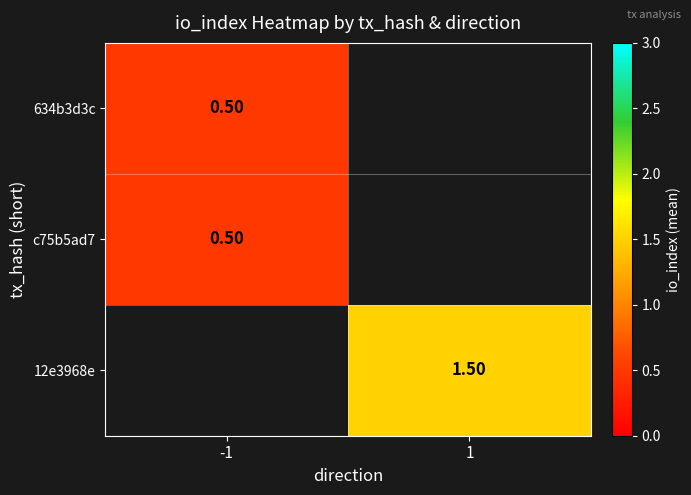

Which label corresponds to the smallest value in the chart?

-1